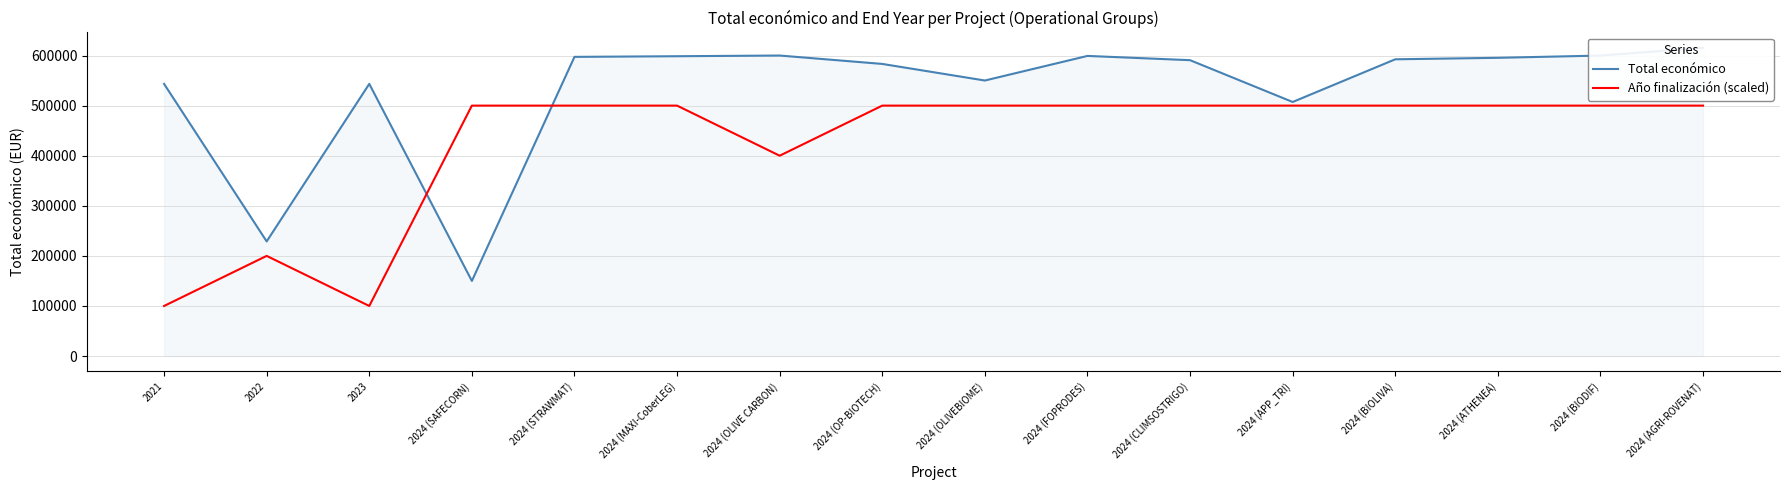

The value of Total económico at 2024 (BIODIF) is 983296. True or false?

False